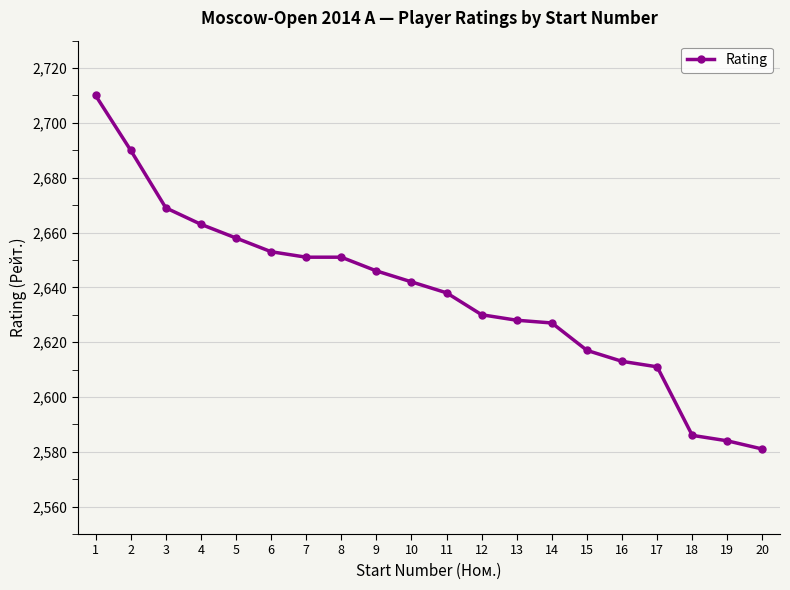

Between 7 and 17, which is larger?

7